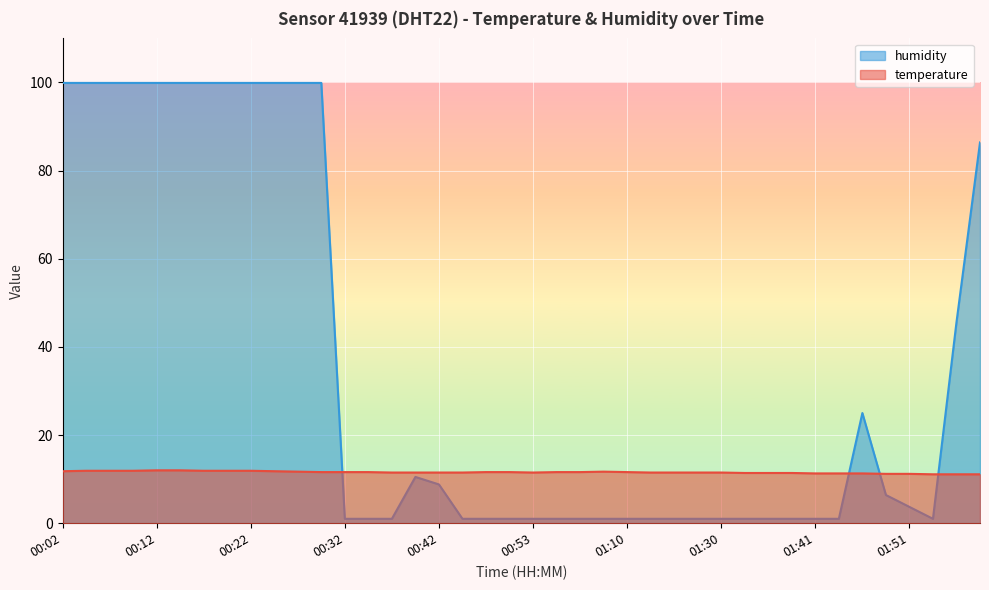

Which series ends up on top after the final intersection of temperature and humidity?

humidity